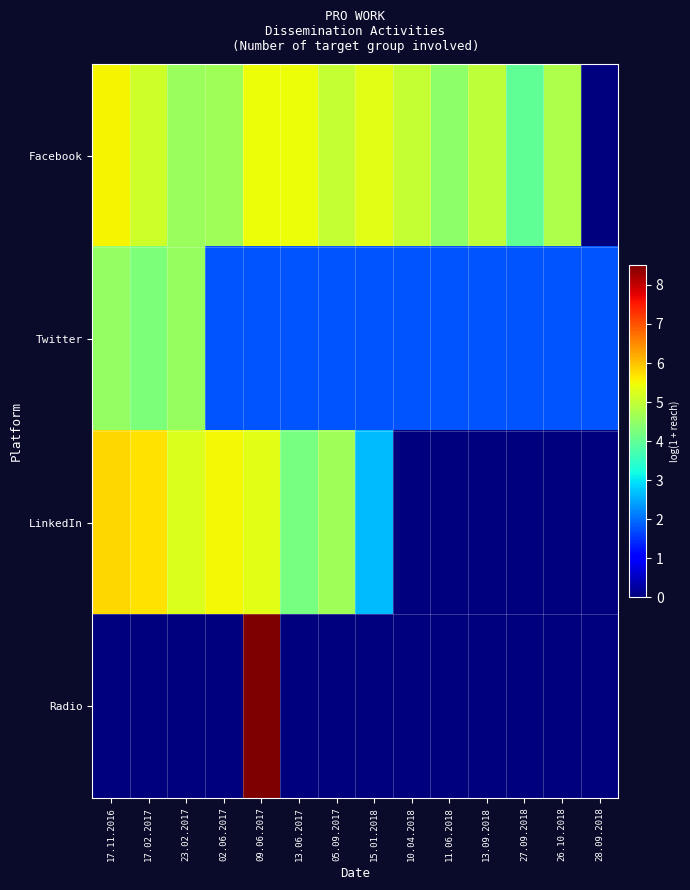

Rank the series by their maximum value, from lowest to highest.

Twitter, Facebook, LinkedIn, Radio